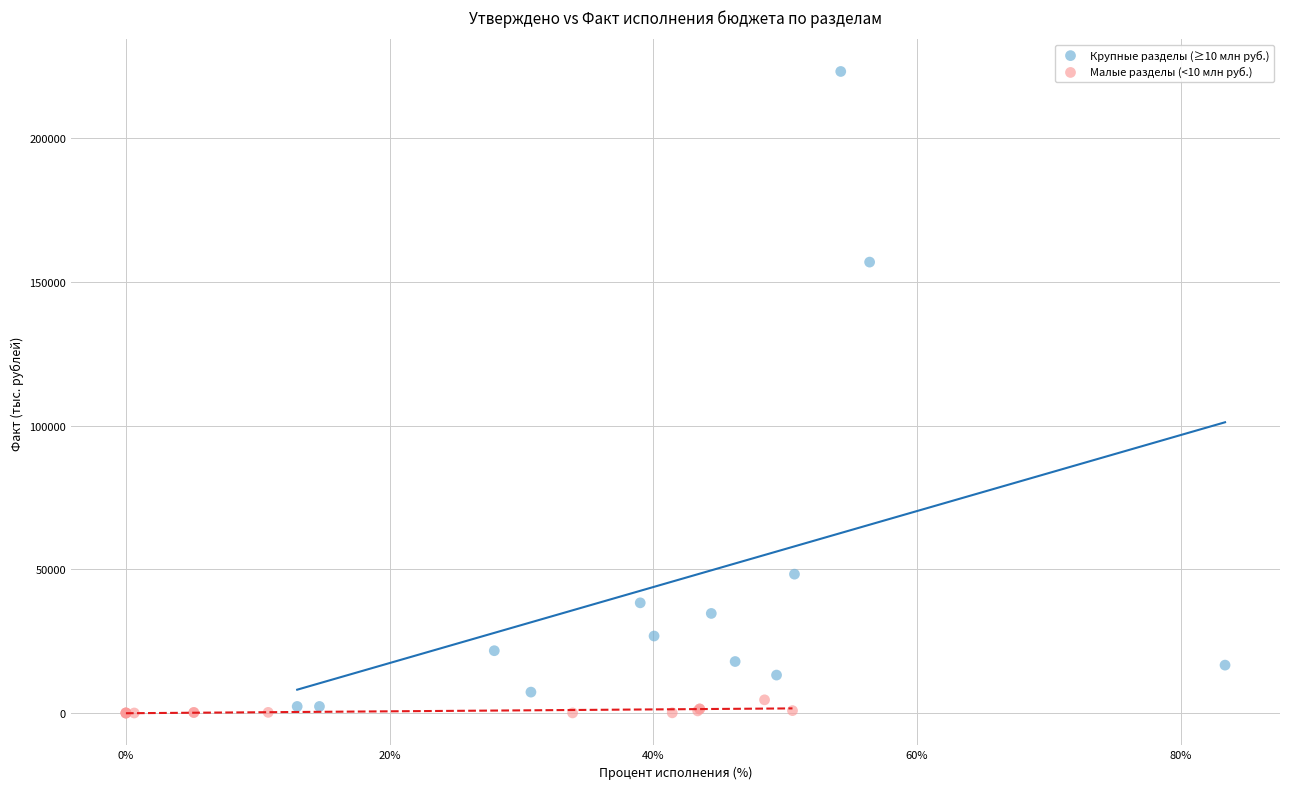

Which series contains the highest Y value?

Крупные разделы (≥10 млн руб.)